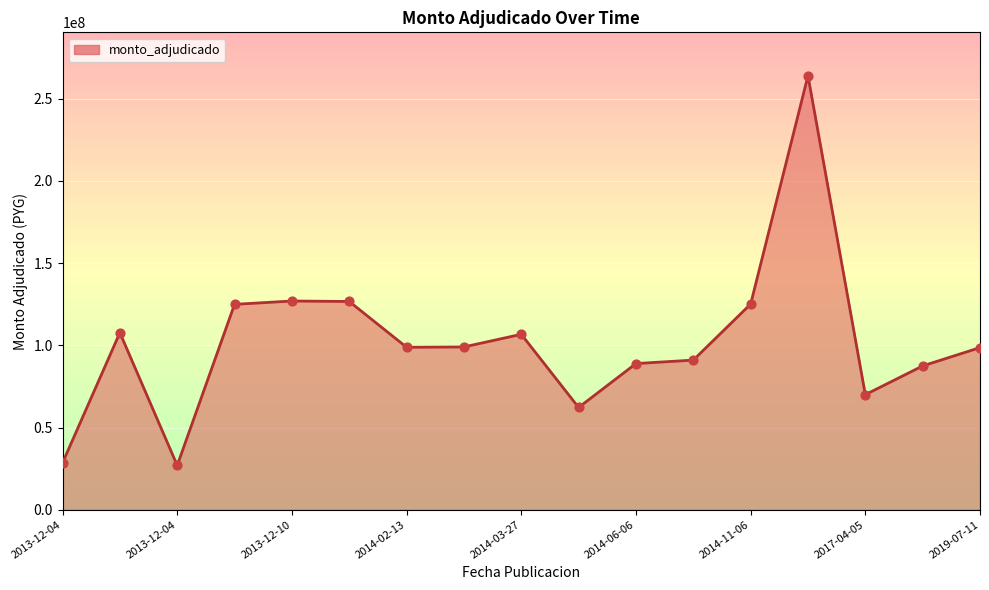

What is the minimum value shown in the chart?

26950000